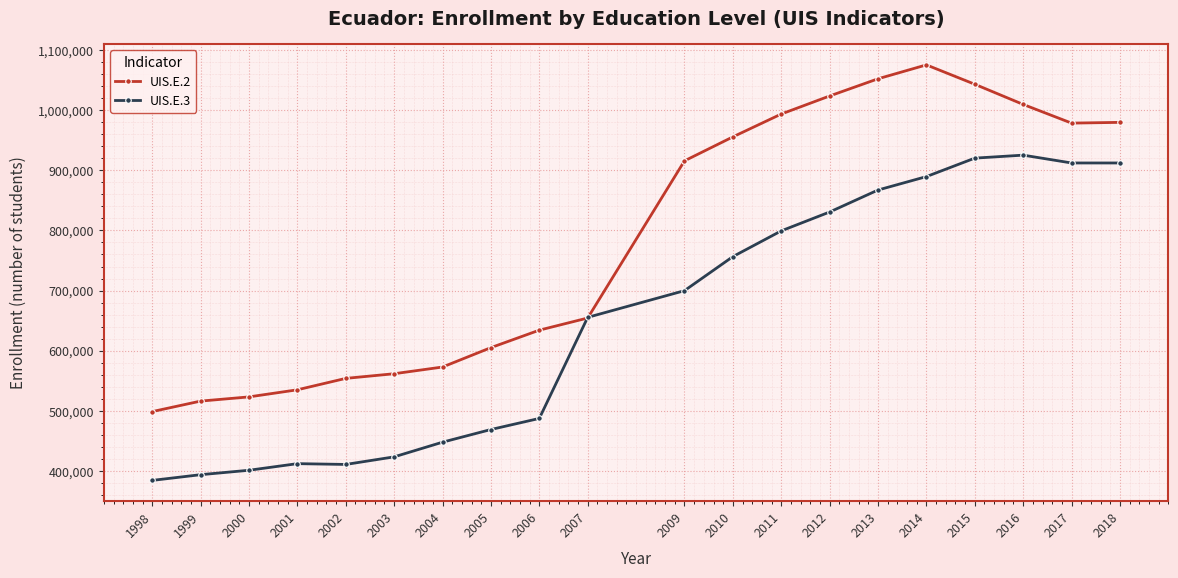

What is the lowest value of the UIS.E.2 series?

498842